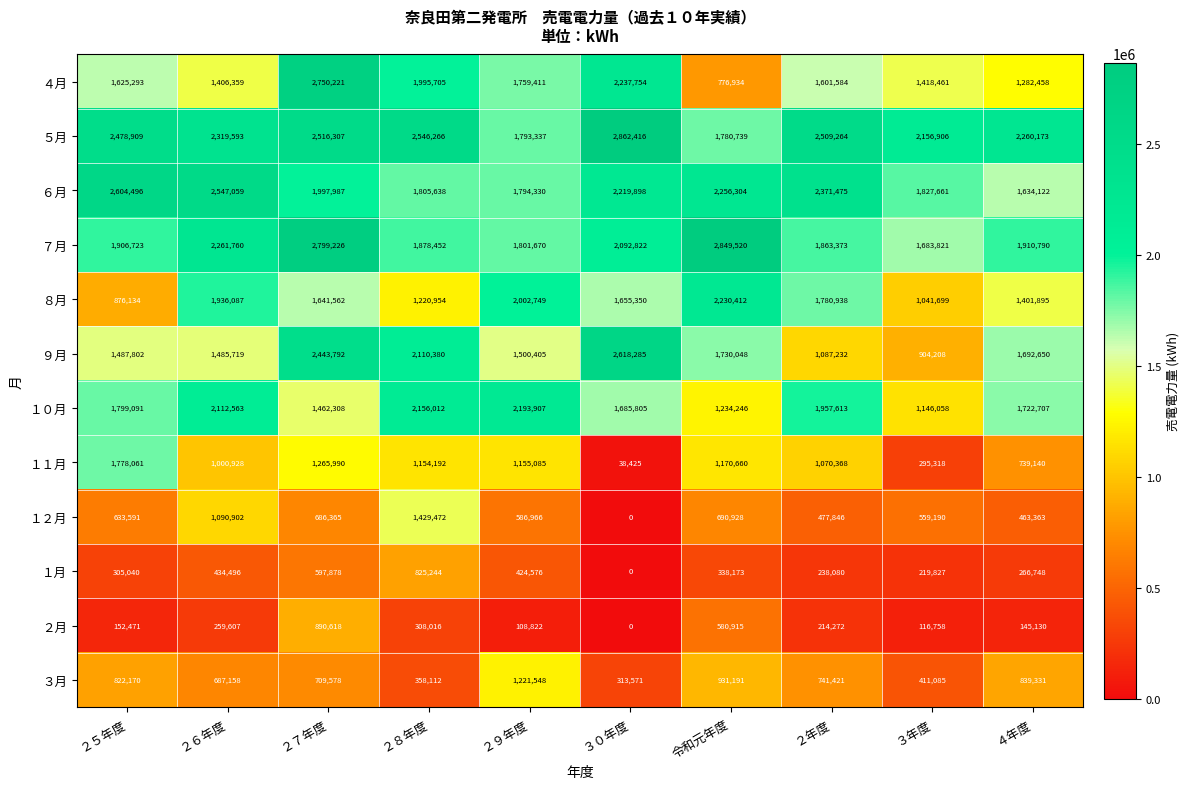

At which category is the sum across all series the highest?

２７年度